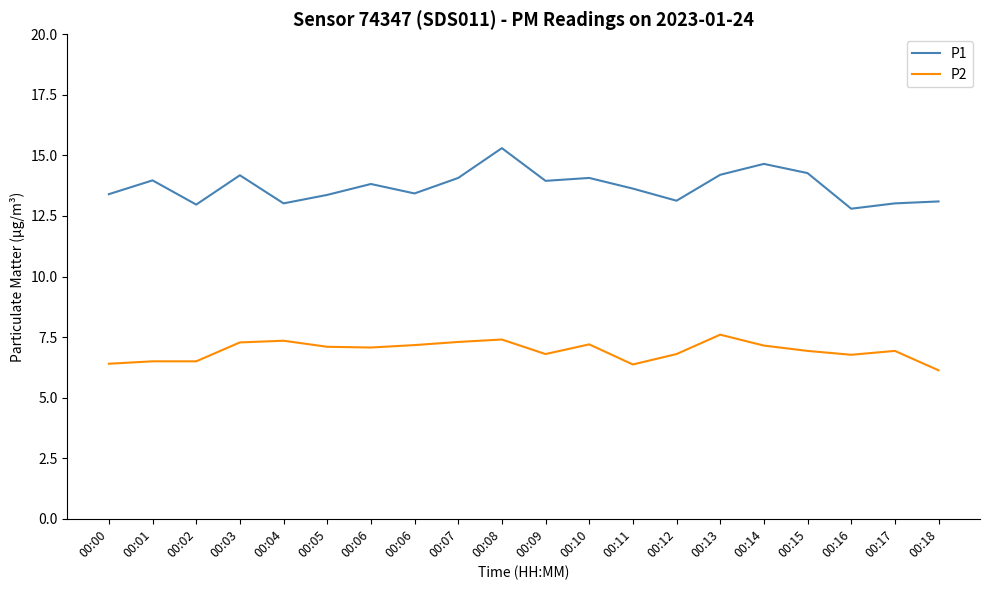

What is the average value of the P1 series?

13.7